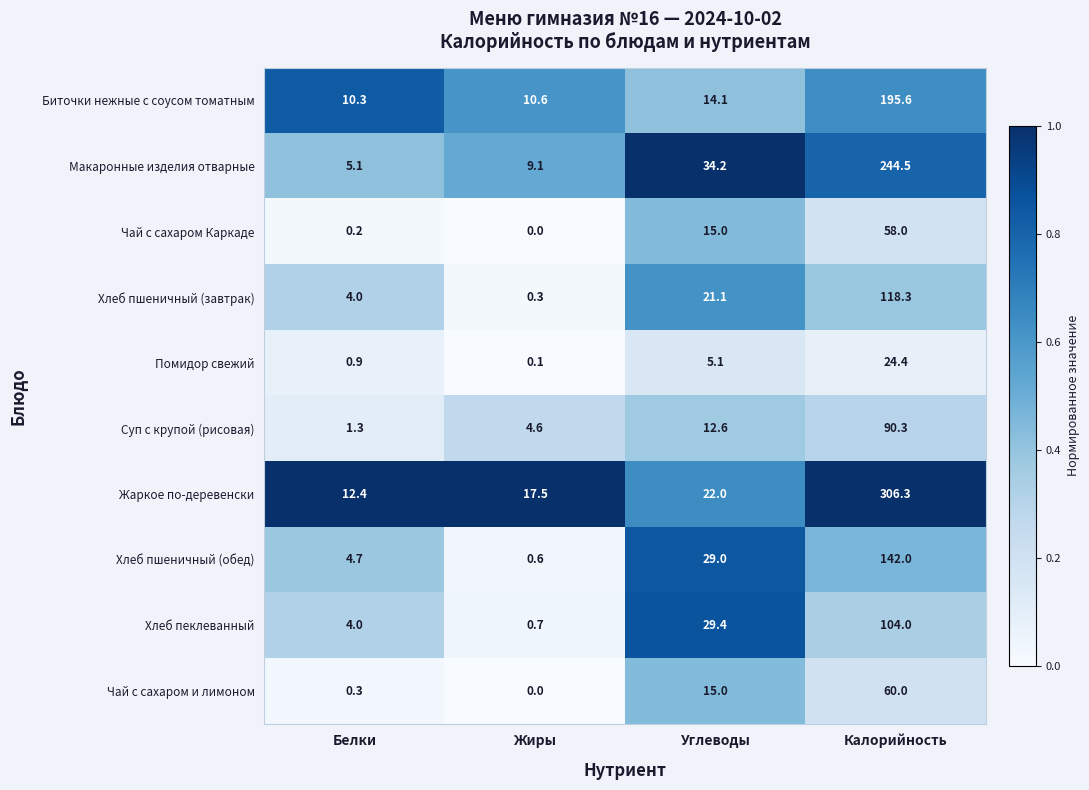

Is the value of Макаронные изделия отварные at Калорийность greater than the value of Биточки нежные с соусом томатным at Белки?

Yes